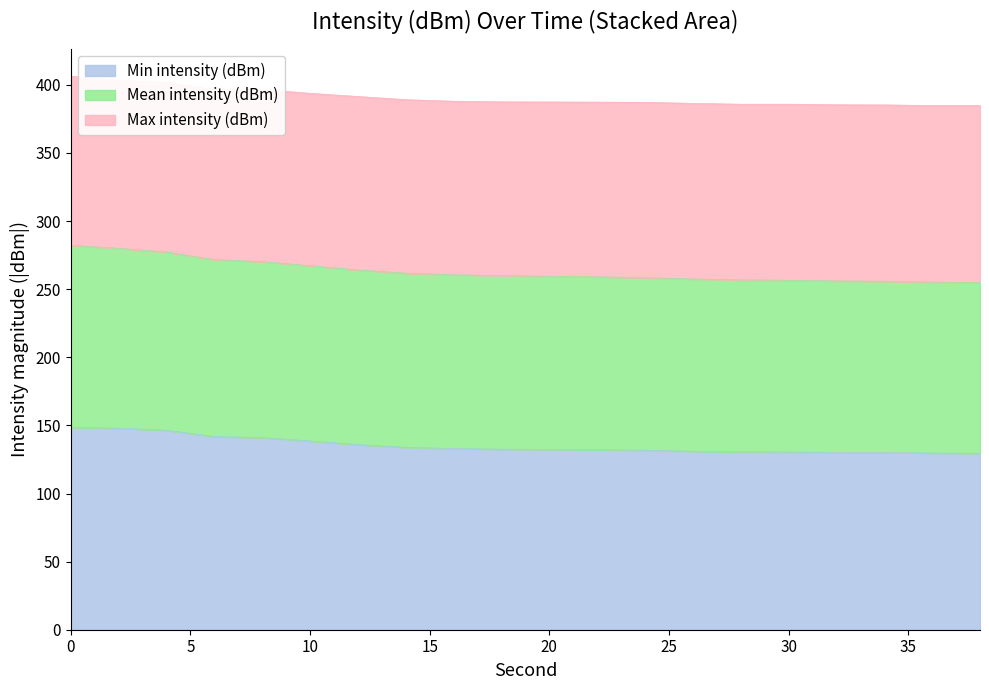

The value of Min intensity (dBm) at 10 is 236.9. True or false?

False